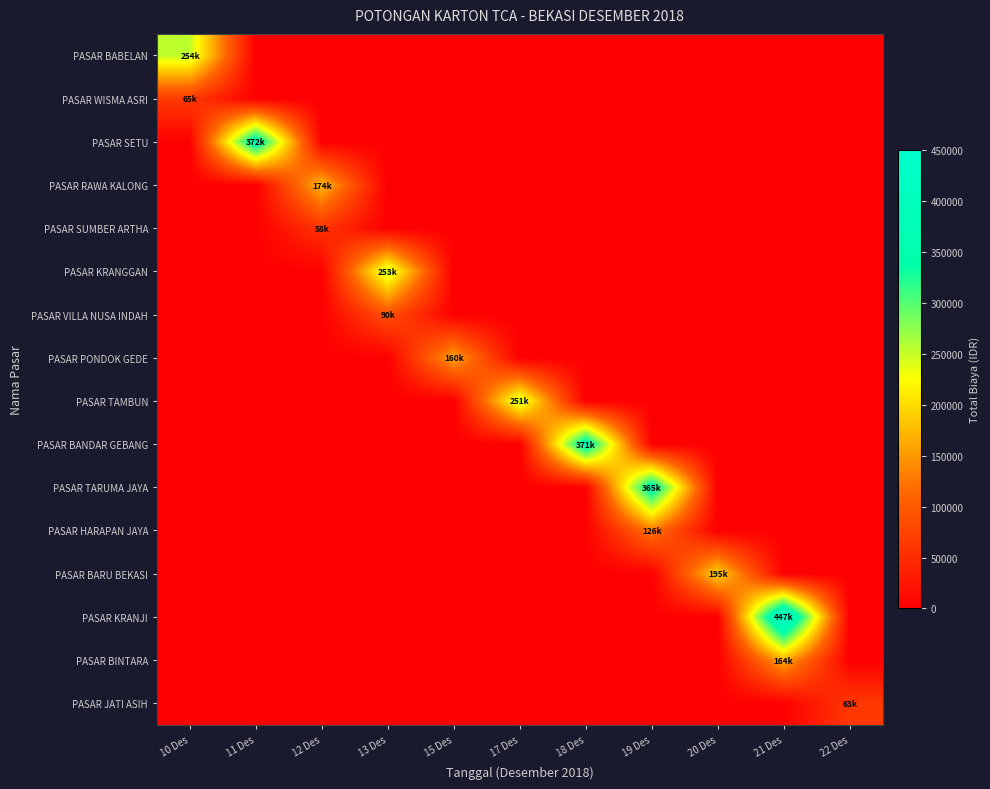

How many data points does each series have?

11